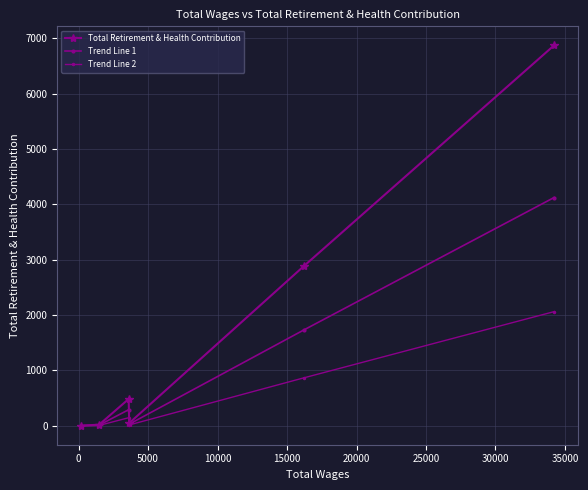

Is it true that Trend Line 2 equals 1233.4 at −5000?

False